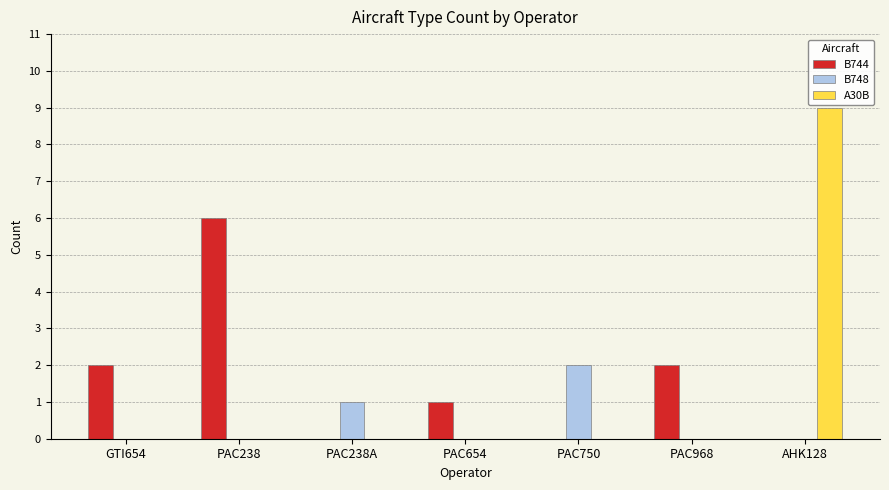

Between PAC654 and AHK128, which series saw the biggest shift?

A30B